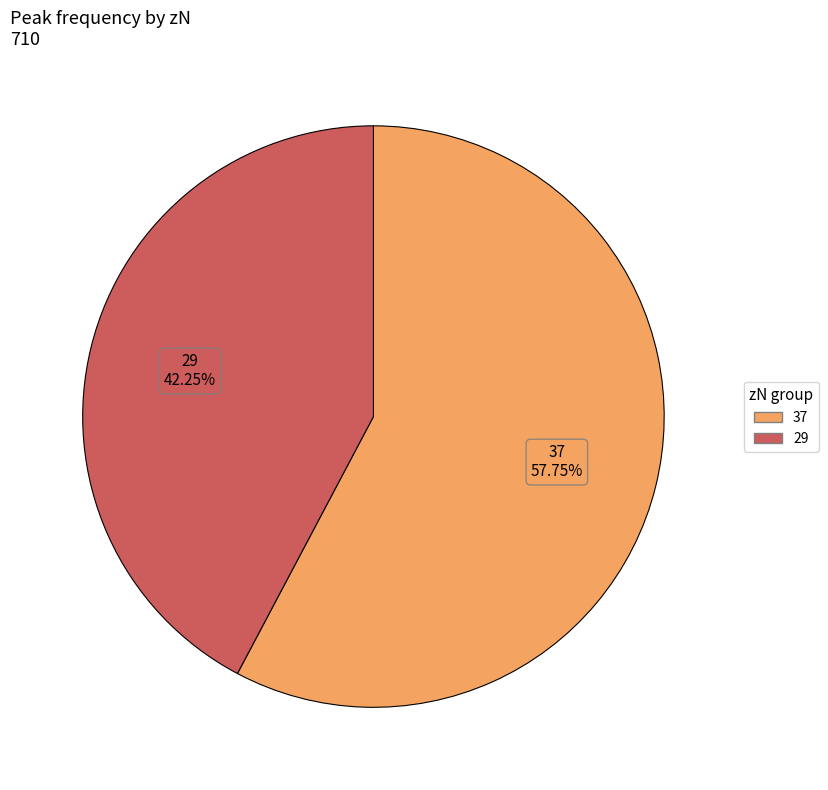

How many segments does this pie chart have?

2